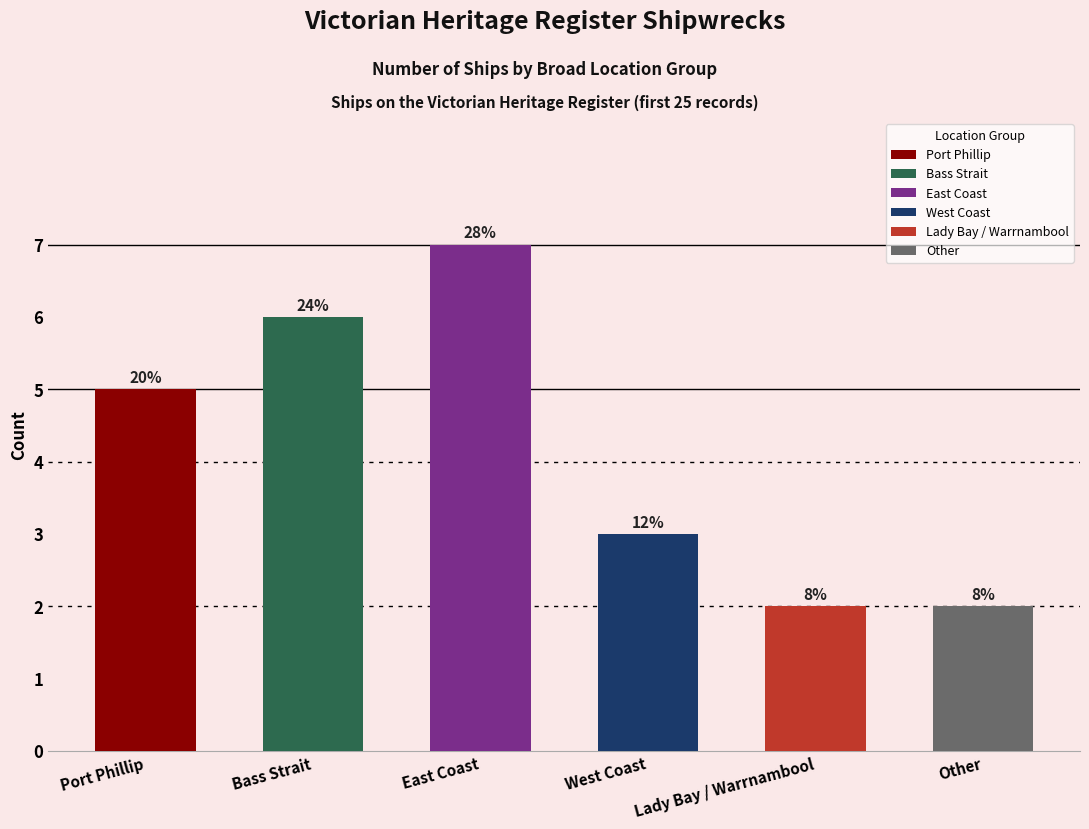

What is the label of the 4th bar from the right?

East Coast